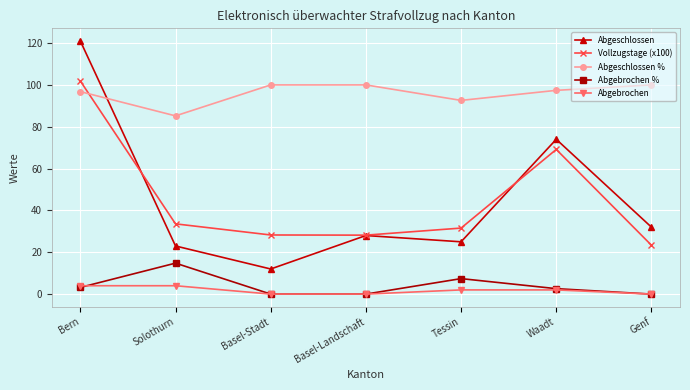

At how many categories does at least one series exceed 31?

7